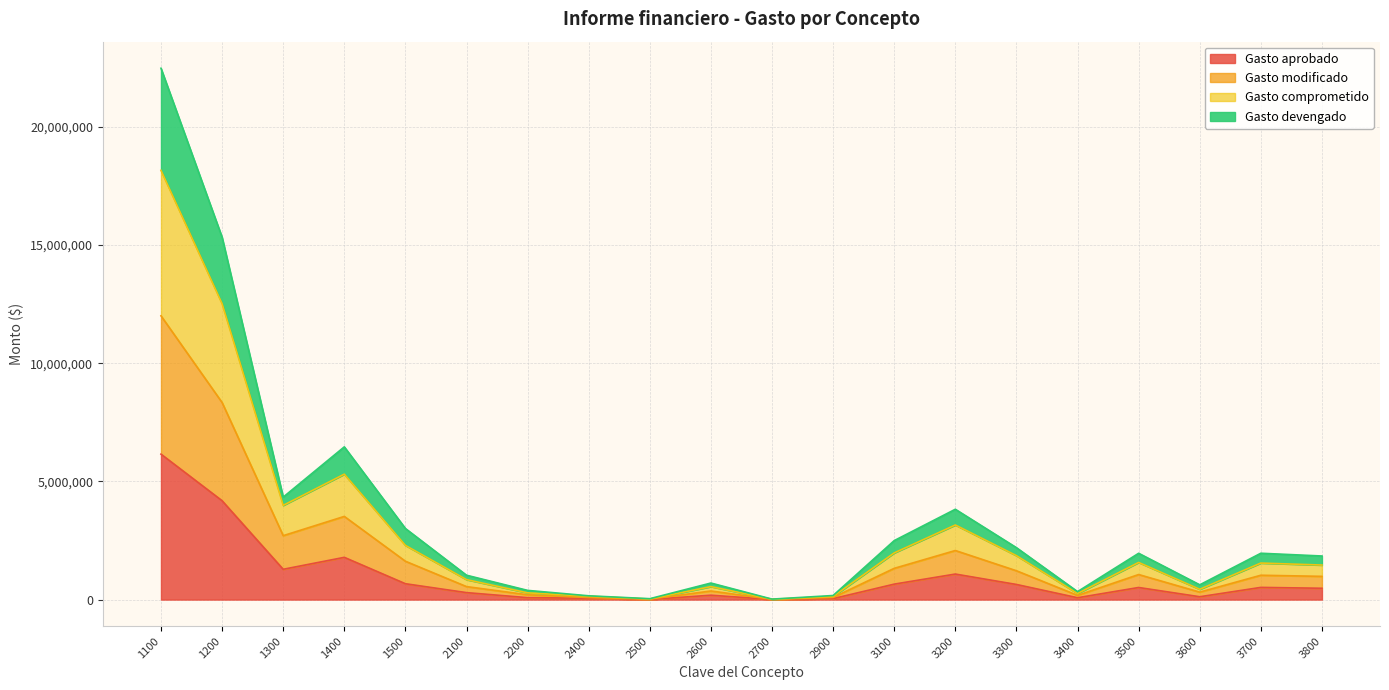

What is the difference between the maximum and minimum values in the Gasto aprobado series?

6146997